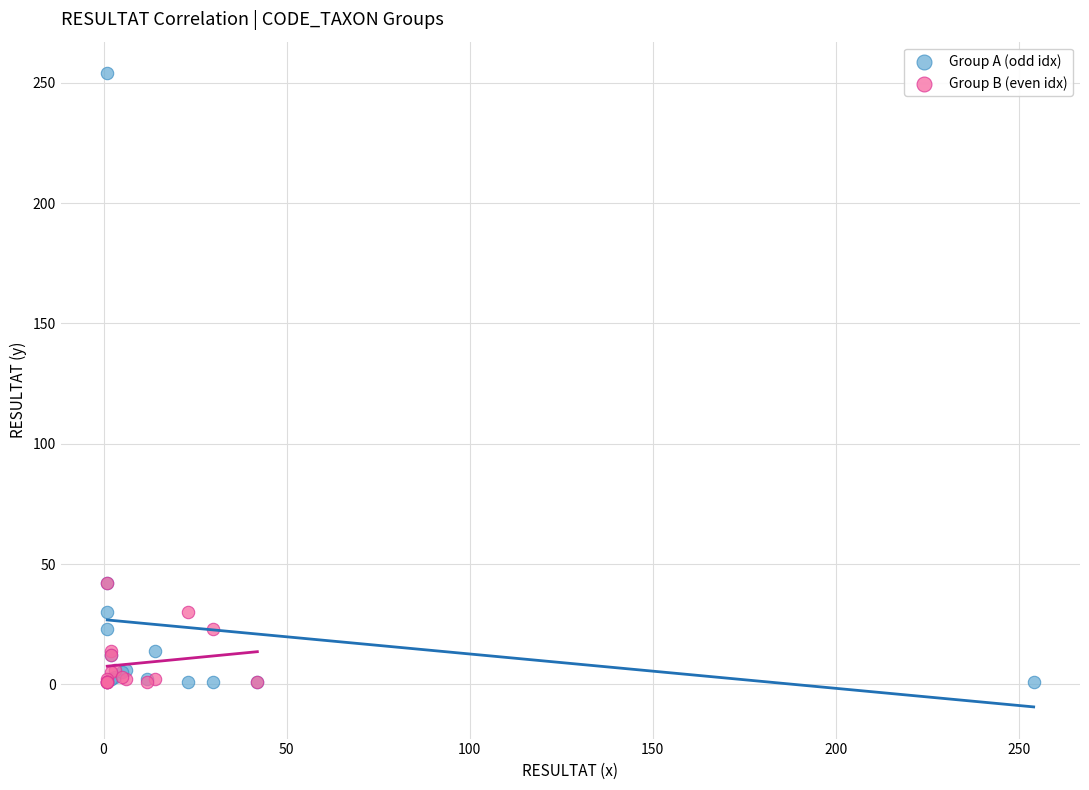

Which series has the largest Y range (max minus min)?

Group A (odd idx)